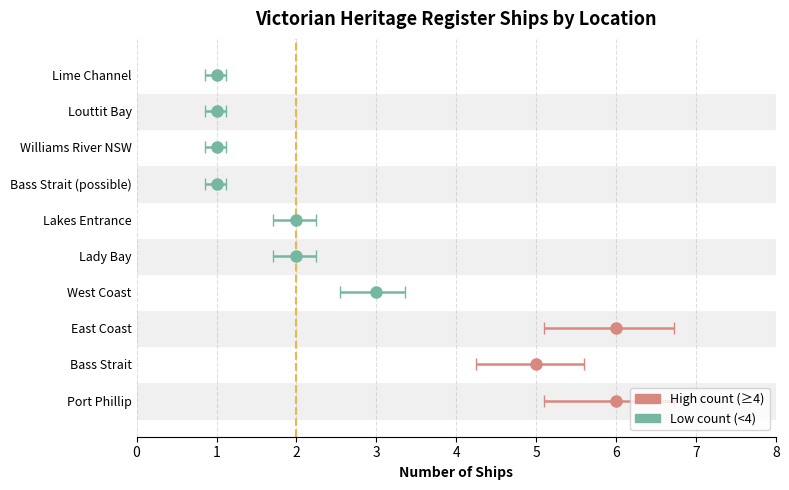

What is the sum of all values?

28